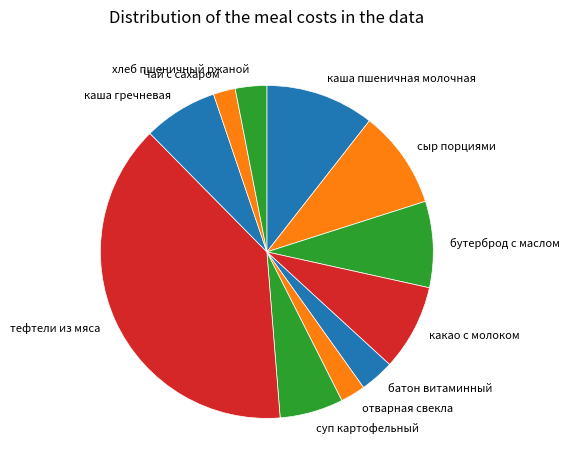

The батон витаминный slice represents 18% of the pie. True or false?

False